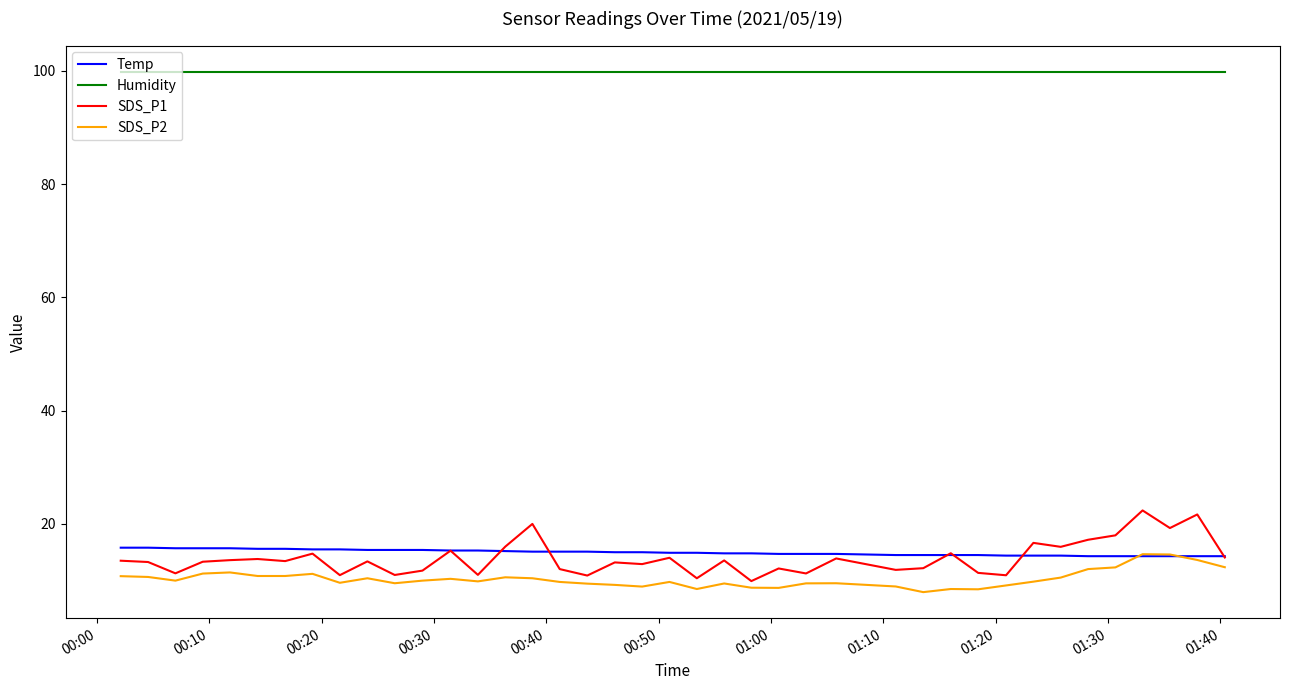

True or false: Humidity and Temp cross at least once.

False